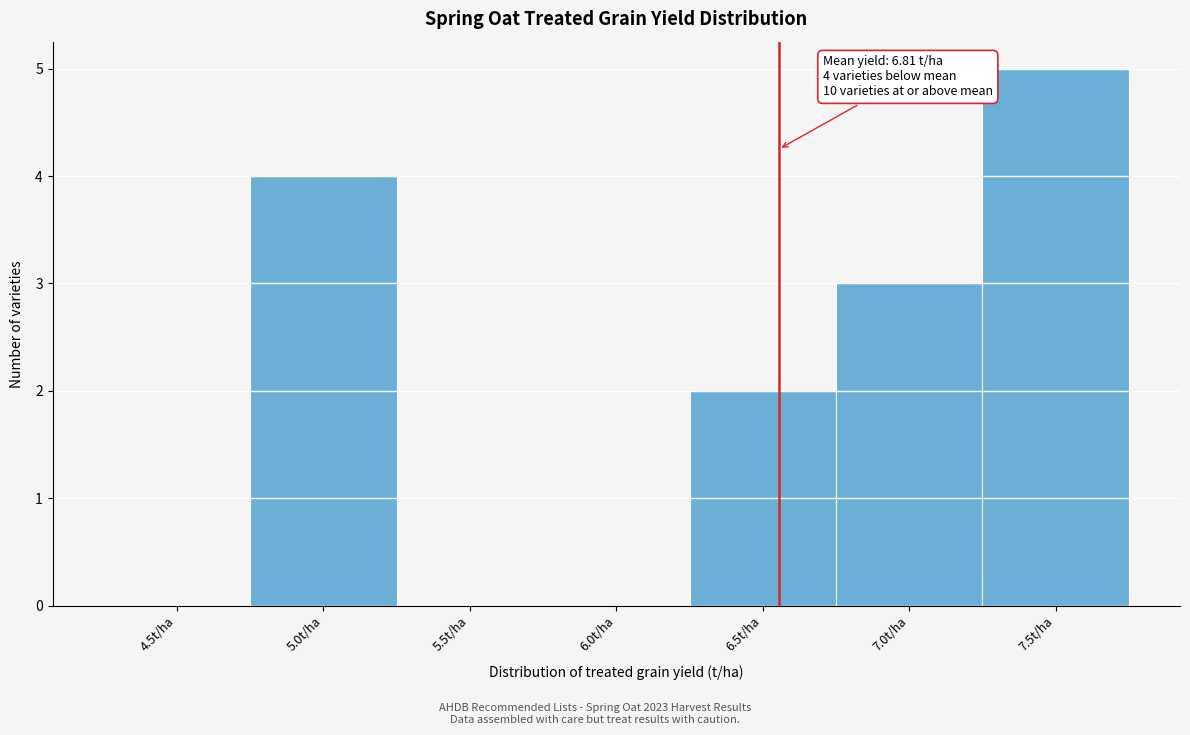

Reading left to right, transcribe all the data shown in this chart.

4.5t/ha=0	5.0t/ha=4	5.5t/ha=0	6.0t/ha=0	6.5t/ha=2	7.0t/ha=3	7.5t/ha=5